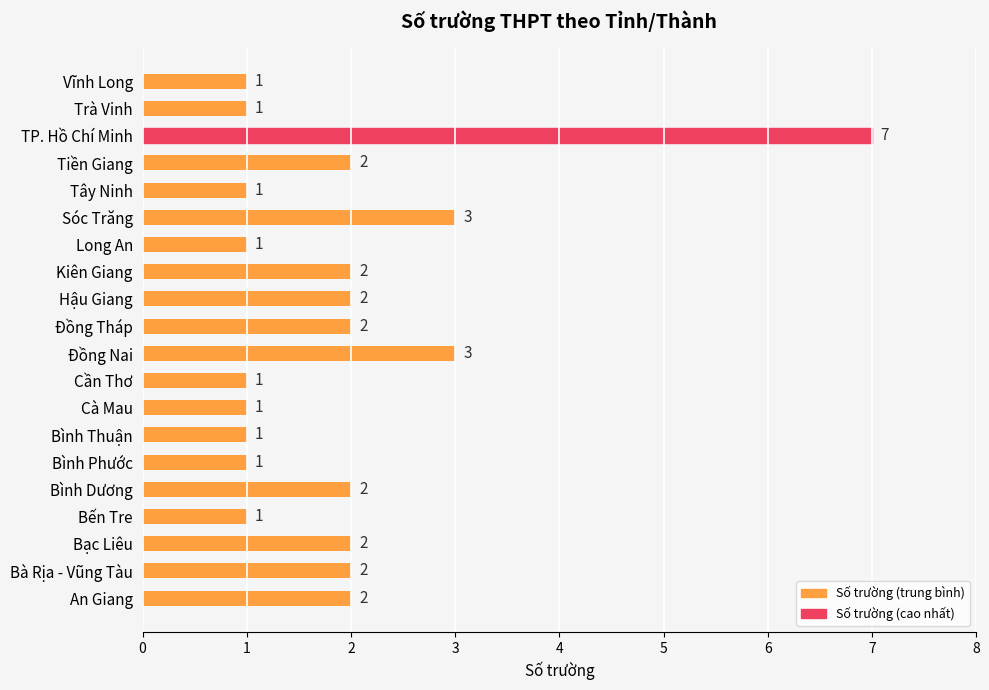

How many values are between 1 and 2?

17